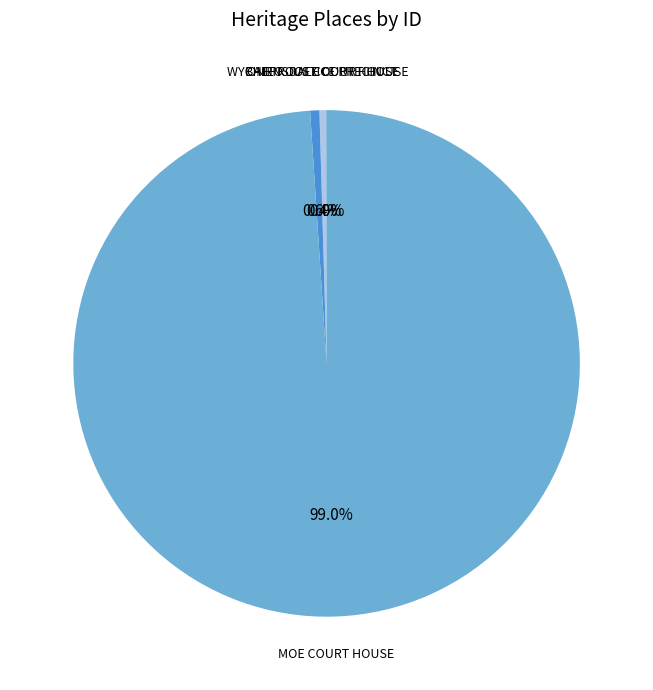

Does MOE COURT HOUSE account for over 50% of the chart?

Yes